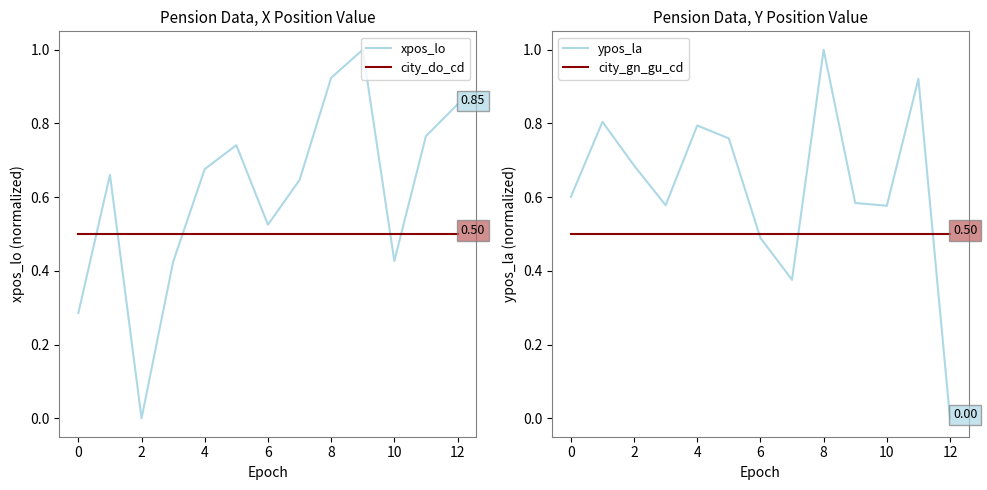

Which series has the largest range (max minus min)?

xpos_lo